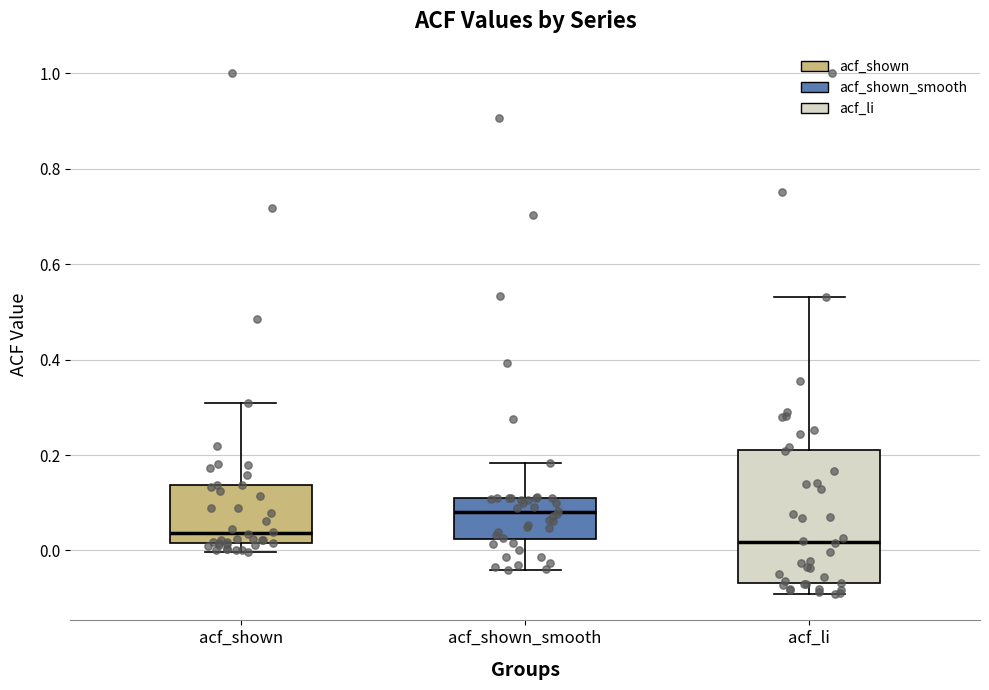

Which box's median line is the highest?

acf_shown_smooth